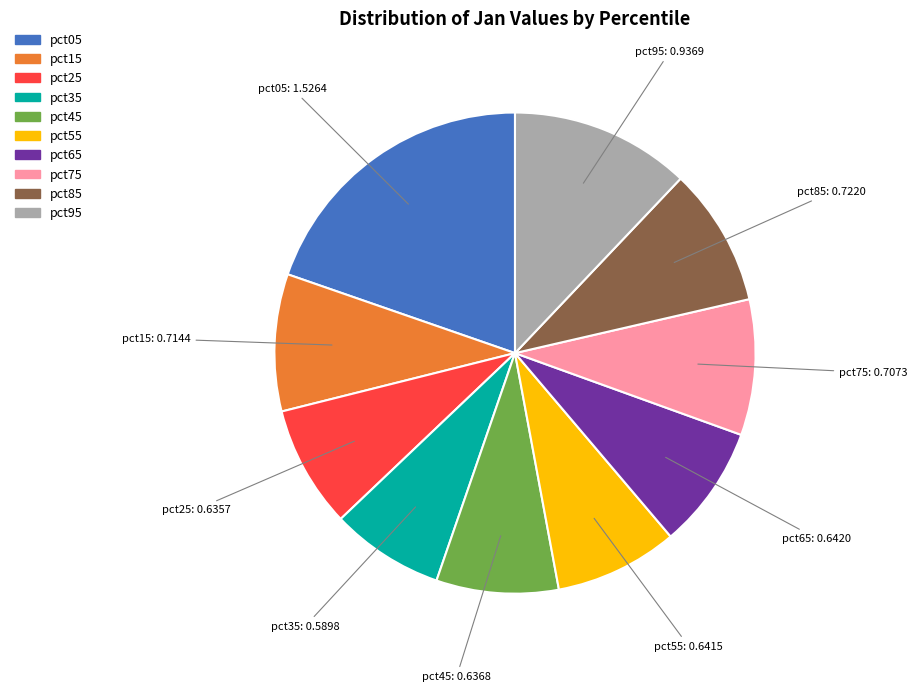

Which category has the smallest portion of the pie?

pct35